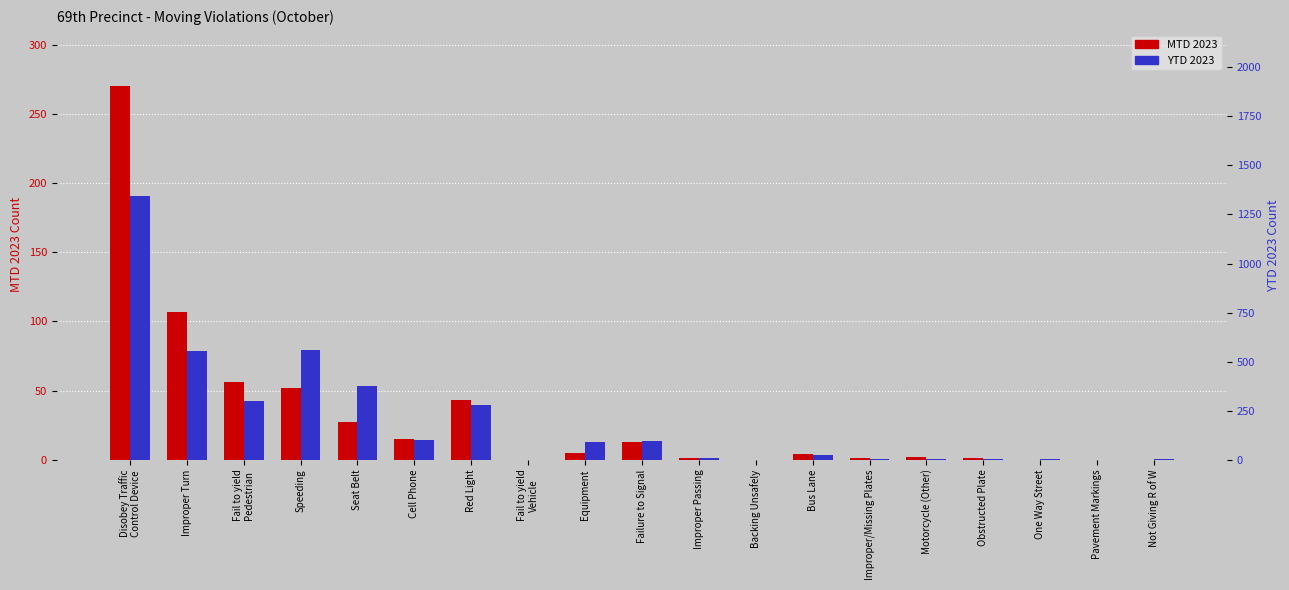

Which category has the lowest value across all series?

Fail to yield
Vehicle